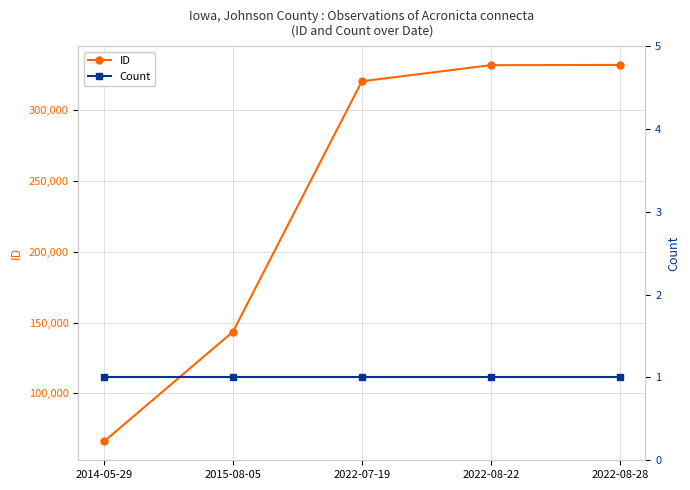

Is it true that Count equals 0 at 2014-05-29?

False